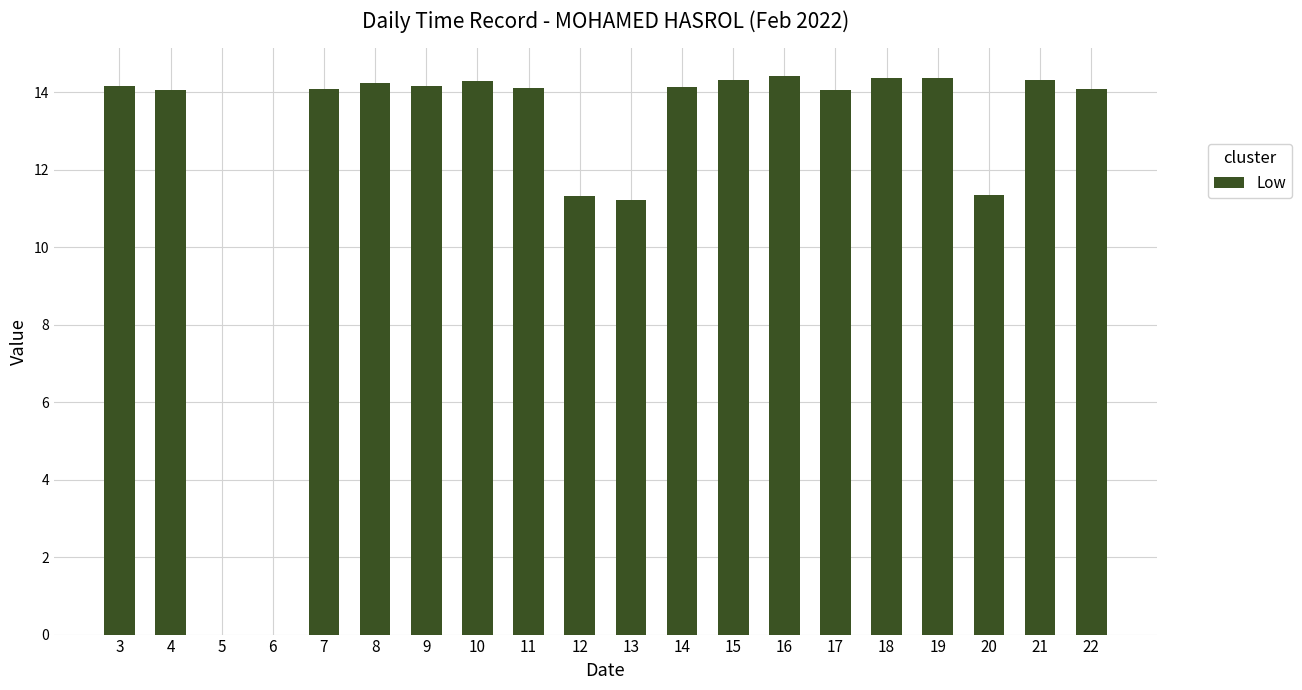

The value at 21 is 14.3. True or false?

True